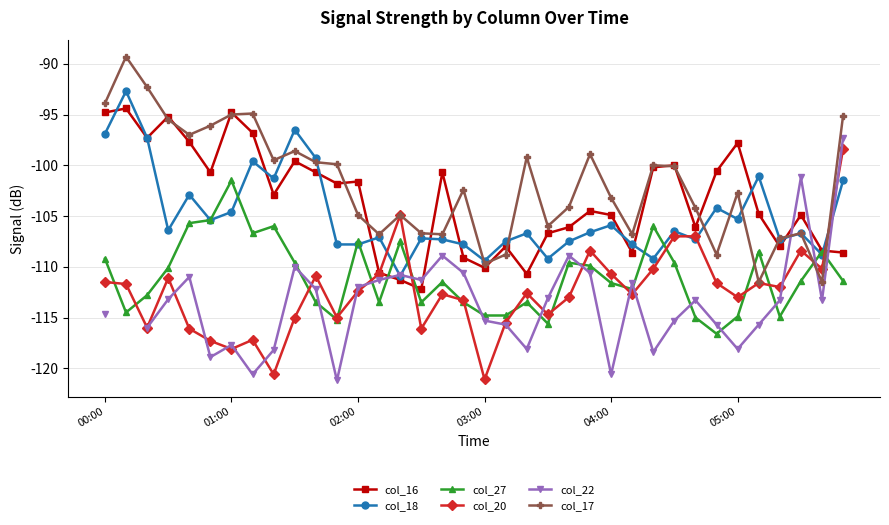

What is the label of the 1st point from the left?

00:00